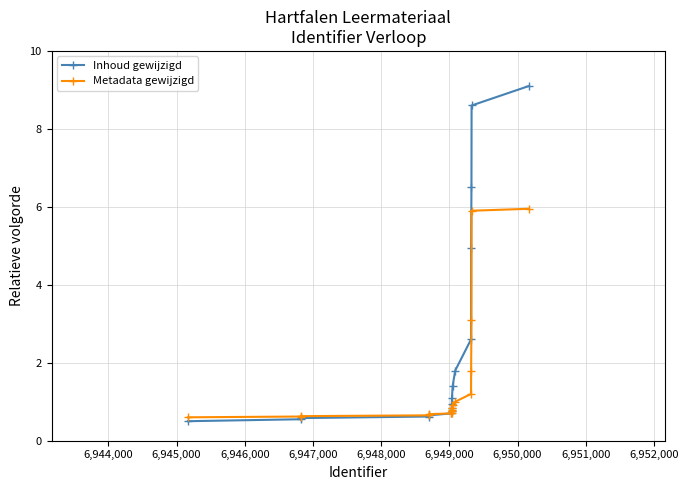

Which series has the largest total across all categories?

Inhoud gewijzigd